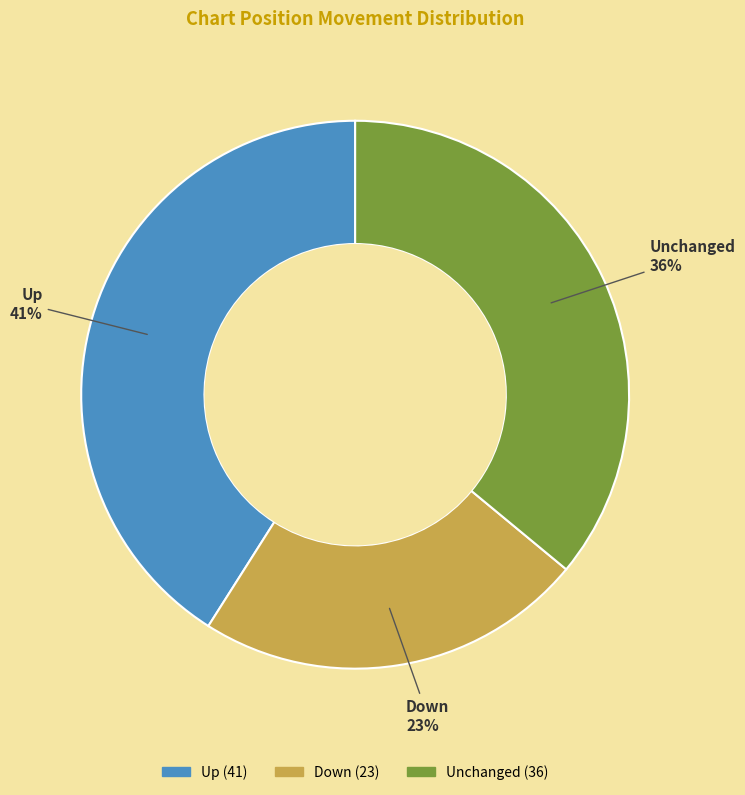

To the nearest percent, what is the average slice percentage?

33%